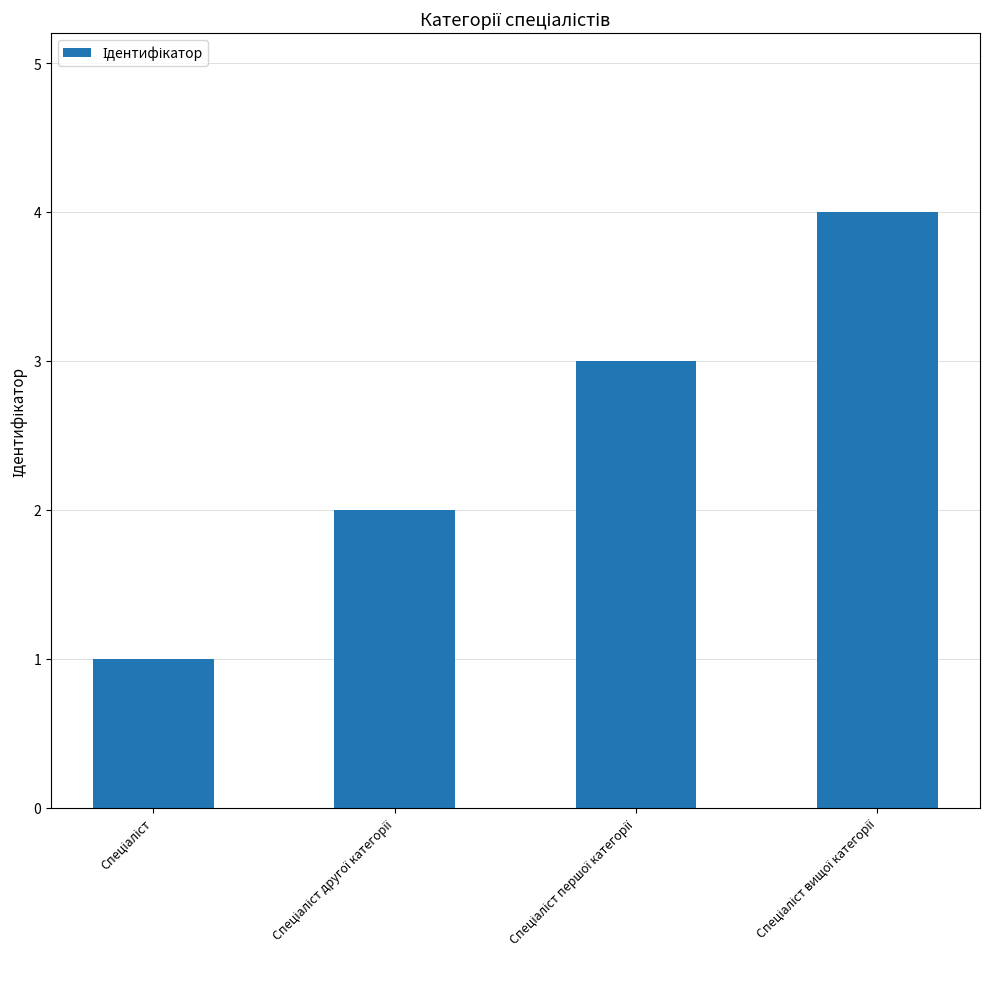

What is the difference between the maximum and minimum values?

3